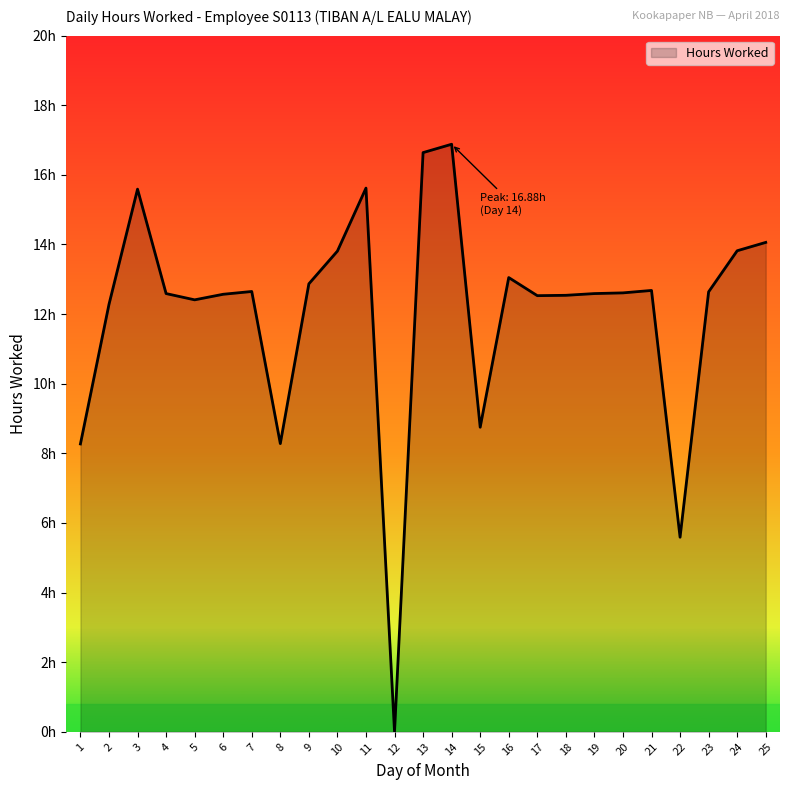

Is this an area chart (filled region under the line)?

Yes